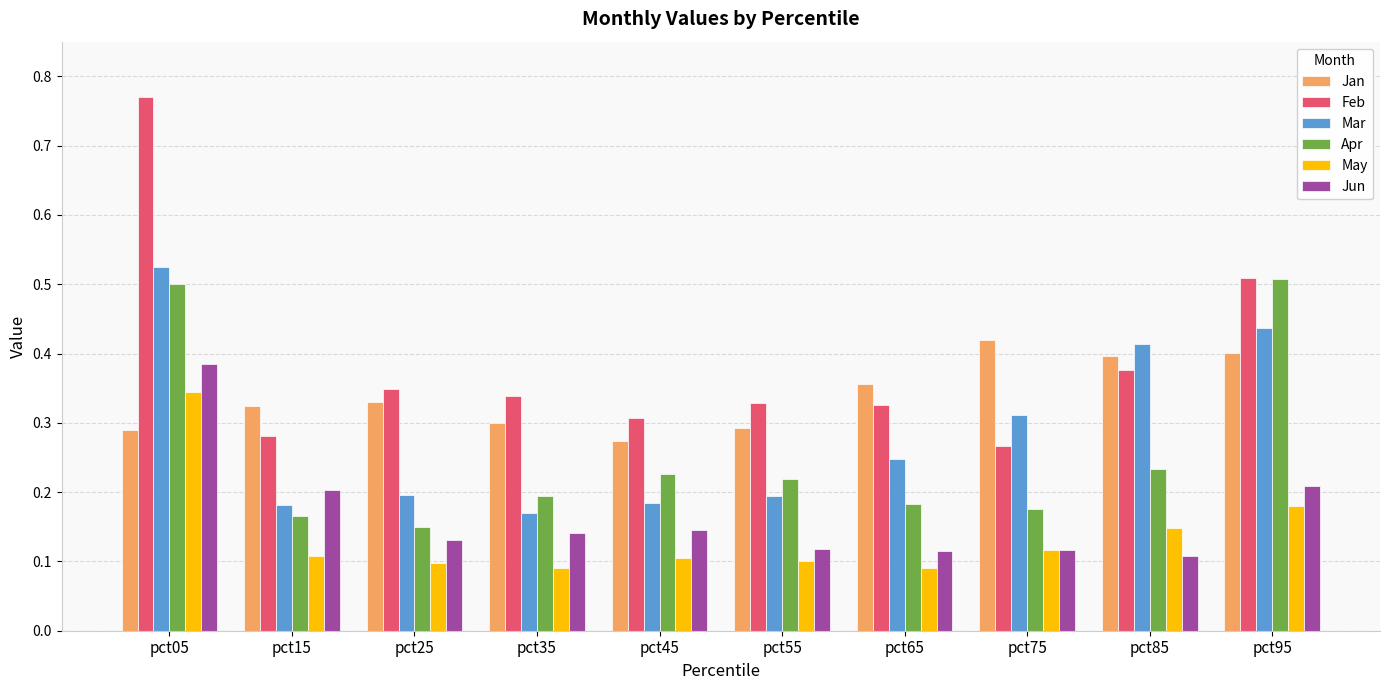

At which category does the chart reach its peak across all series?

pct05